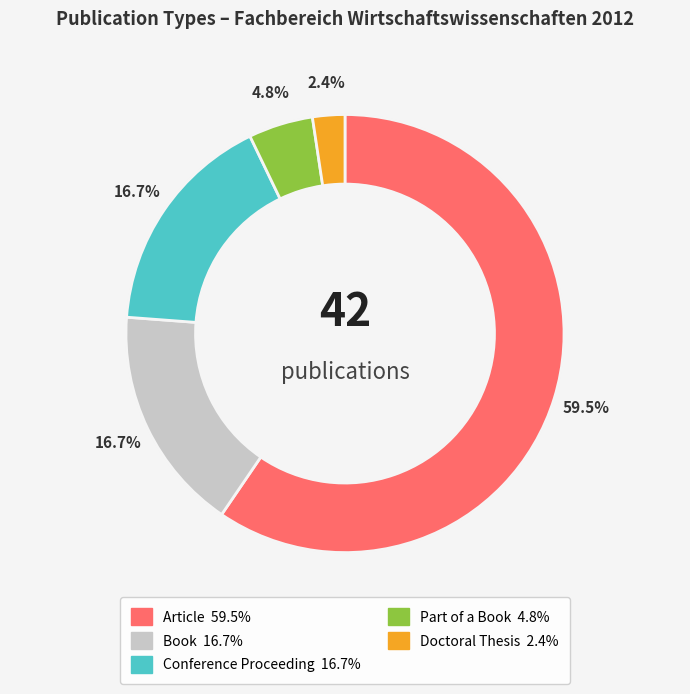

What is the majority slice?

Article